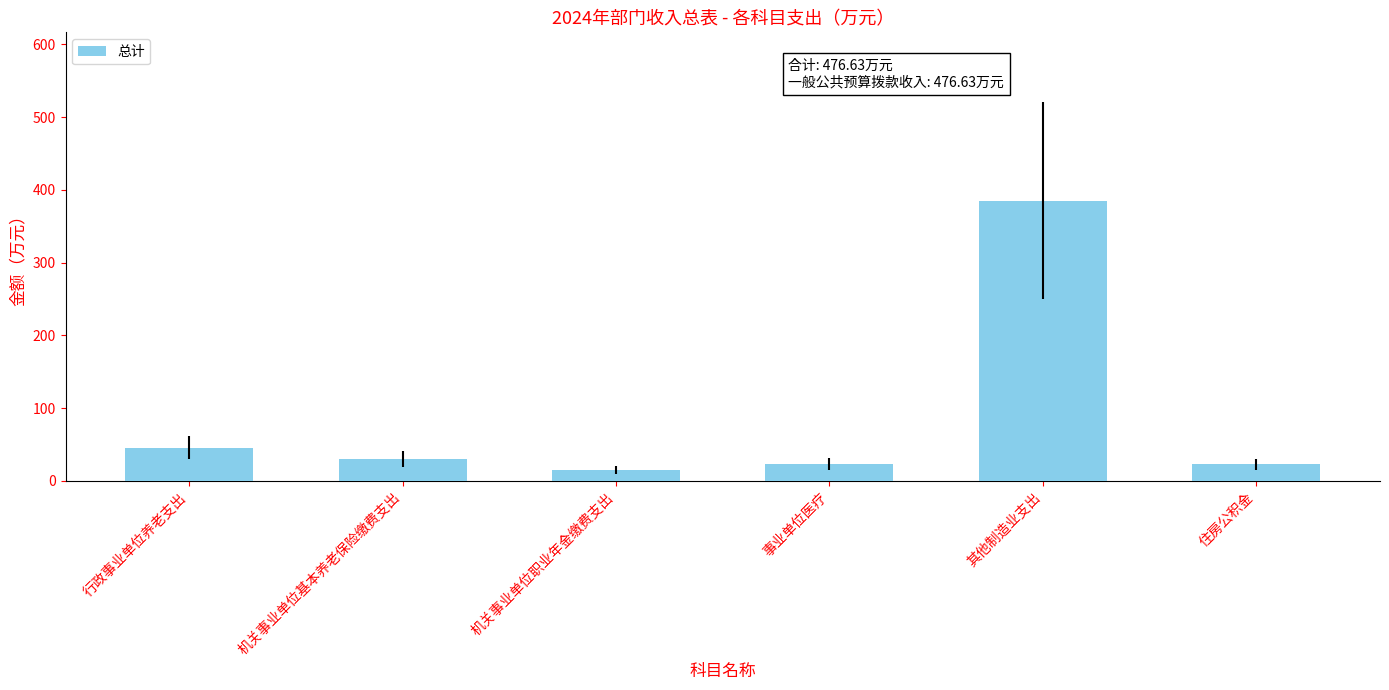

What is the sum of the values at 行政事业单位养老支出 and 其他制造业支出?

430.6